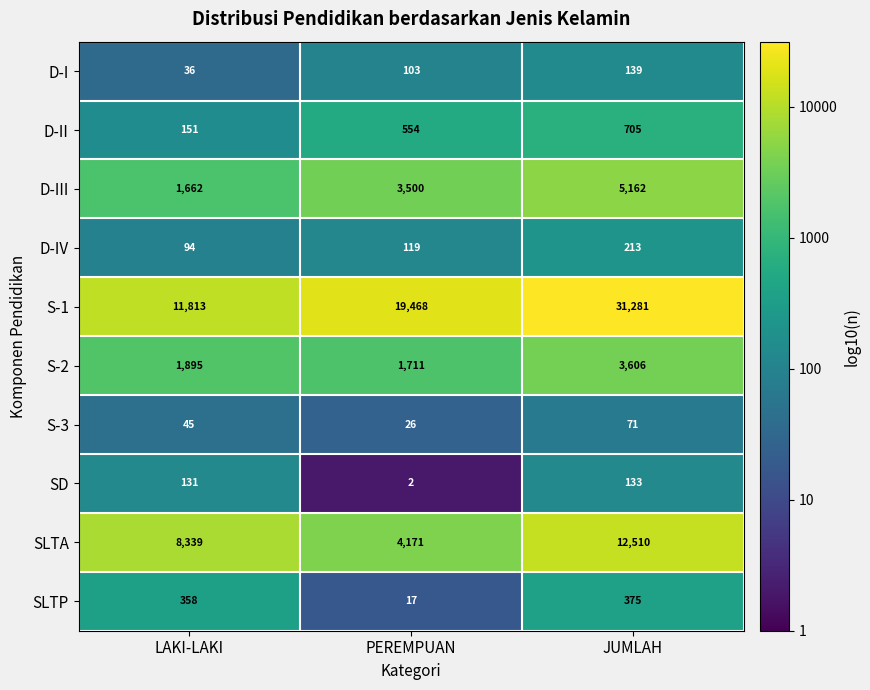

The SLTP series shows 193 at JUMLAH. True or false?

False